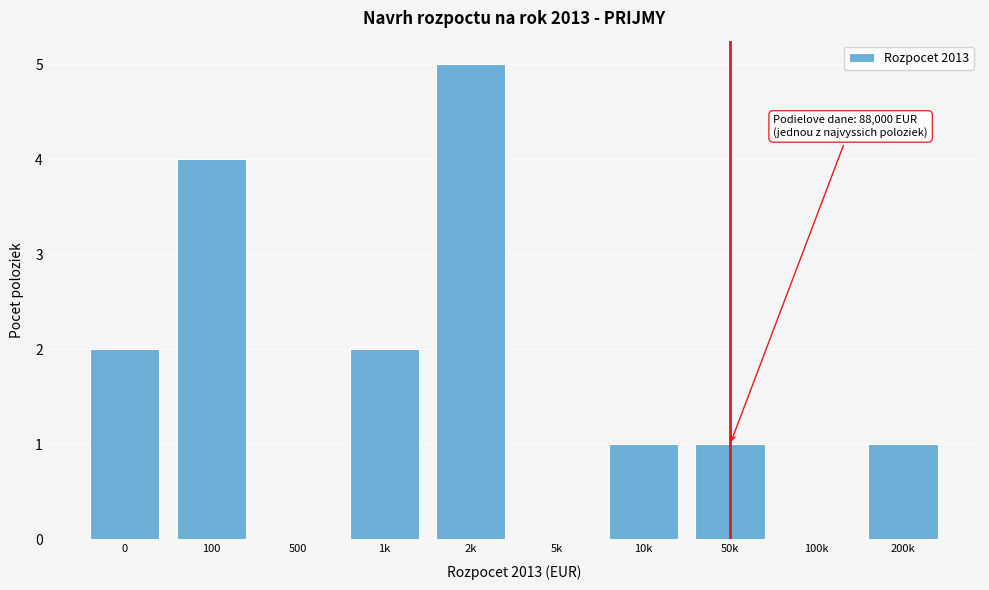

Reading left to right, what are all the values shown in this chart?

0=2	100=4	500=0	1k=2	2k=5	5k=0	10k=1	50k=1	100k=0	200k=1